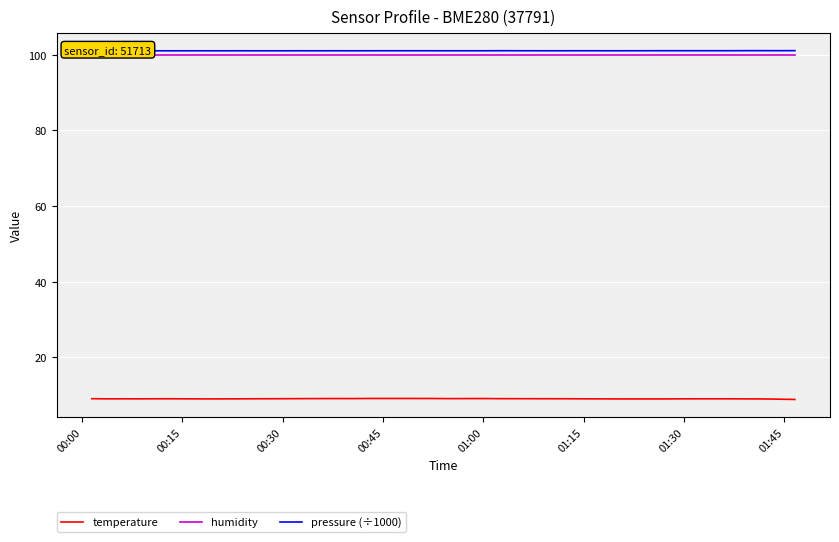

What is the maximum value shown in the chart?

101.1